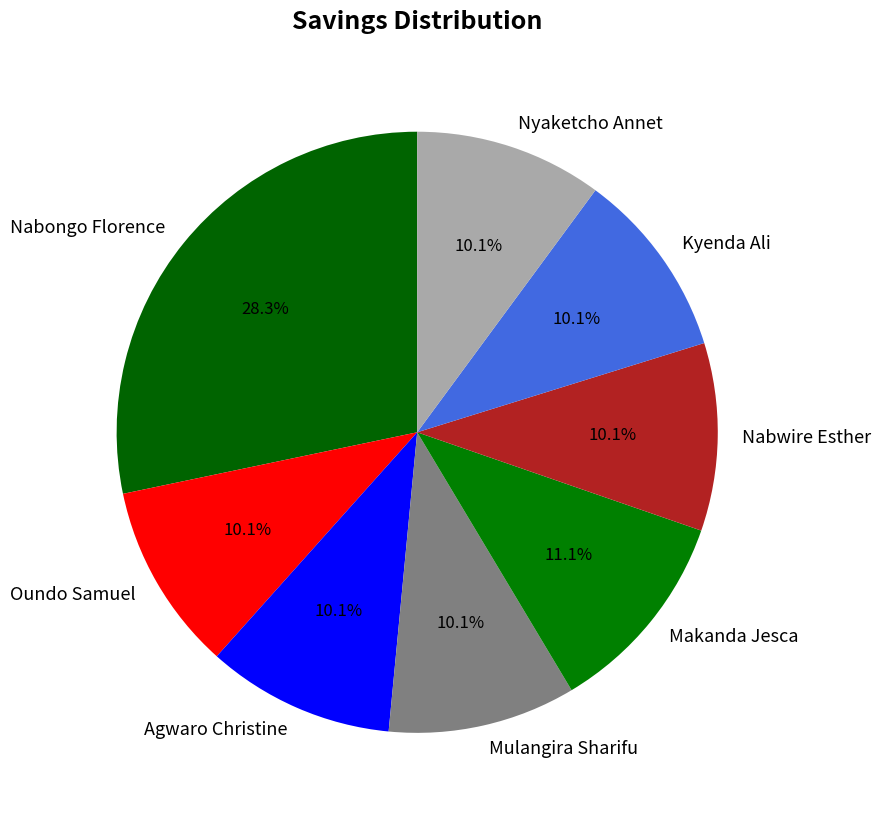

To the nearest percent, what portion does Oundo Samuel represent?

10%